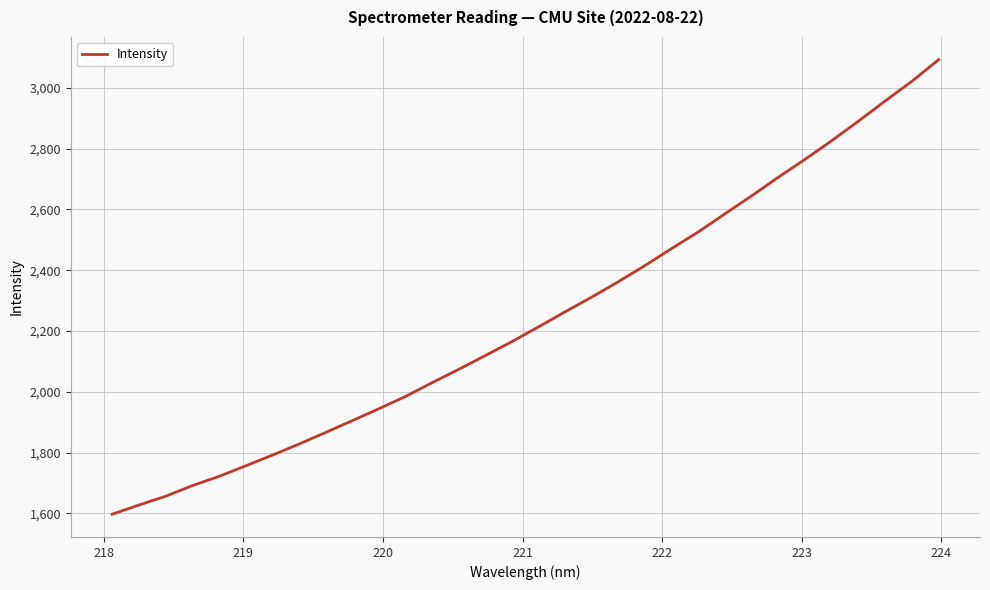

What is the difference between the maximum and minimum values?

1495.8